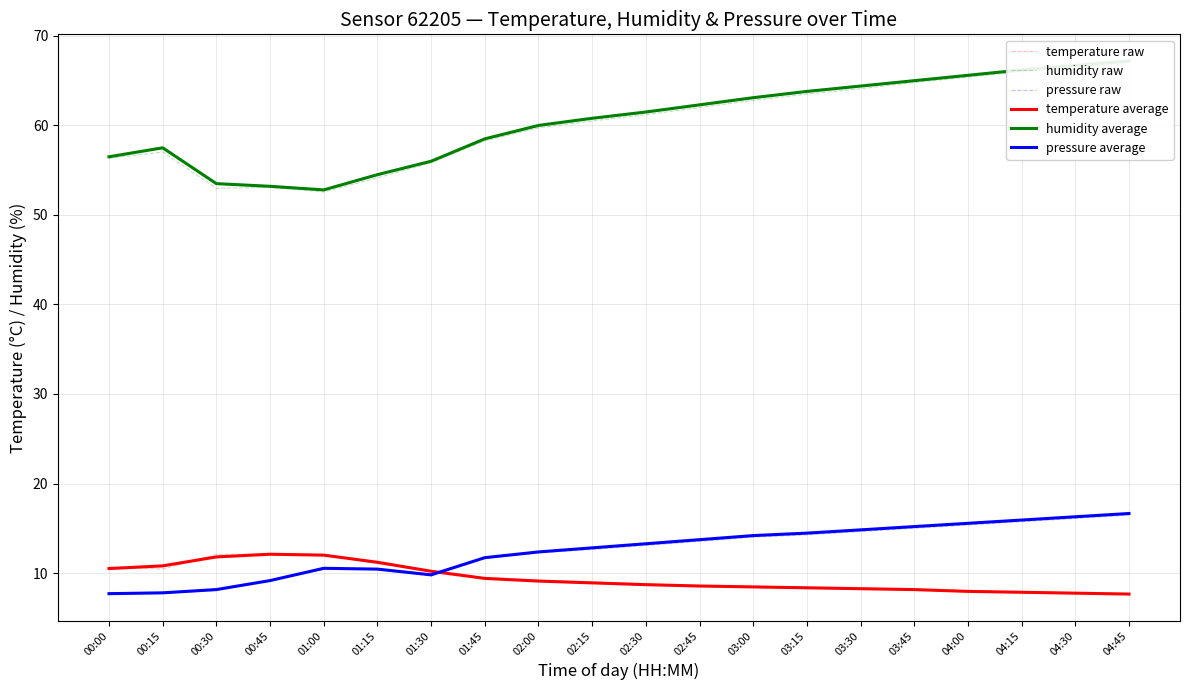

What is the difference between the maximum and minimum values in the humidity average series?

14.4